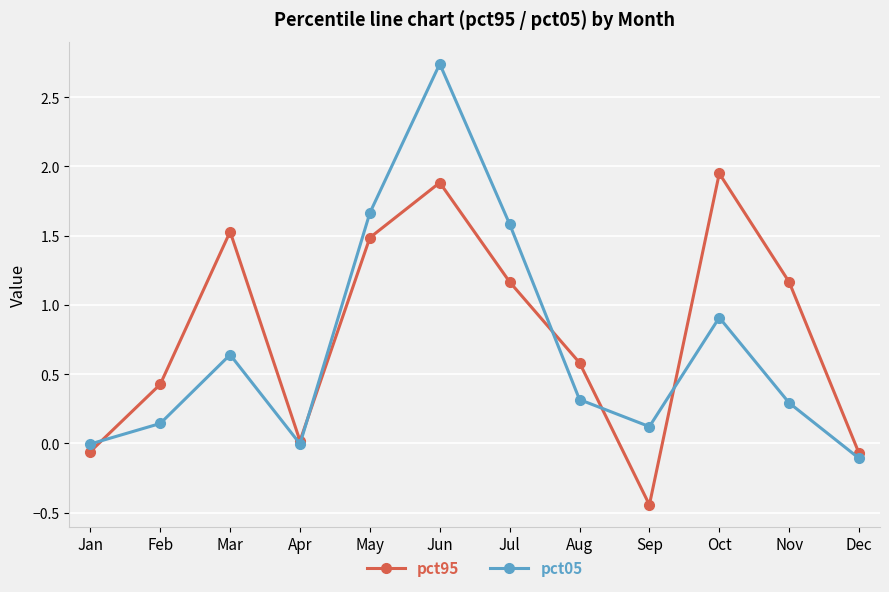

How many categories are shown in the chart?

12